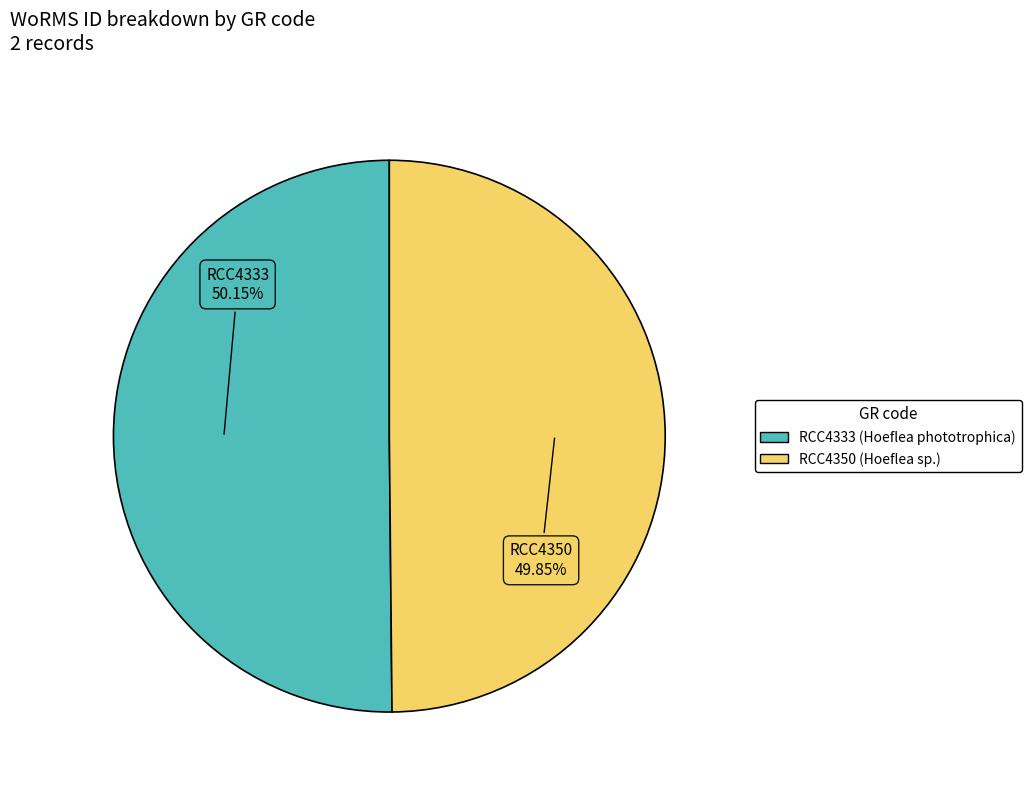

Count the number of slices in the pie.

2